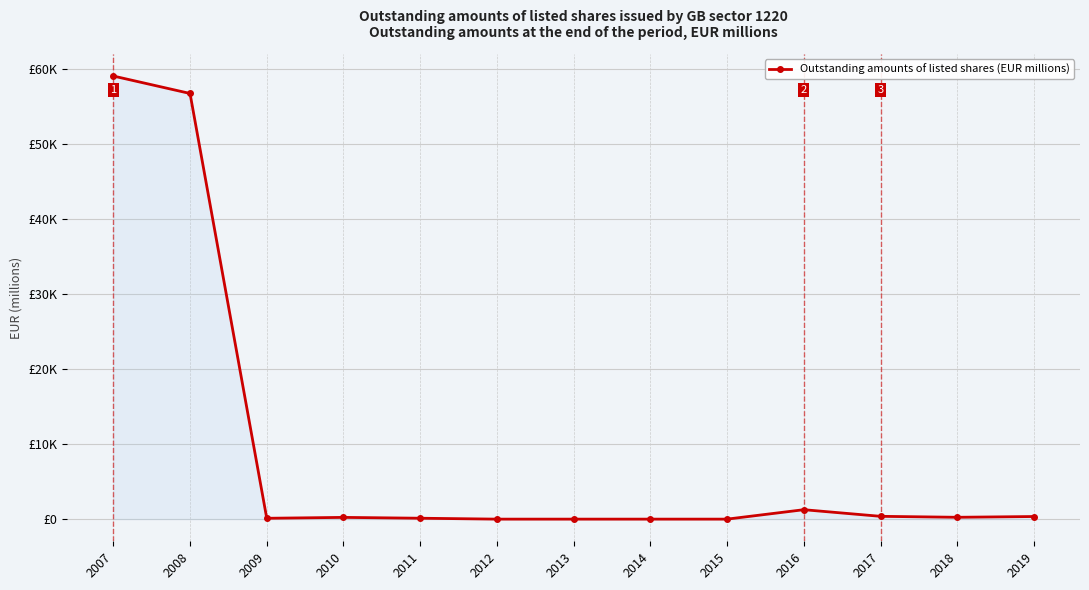

Is this an area chart (filled region under the line)?

Yes